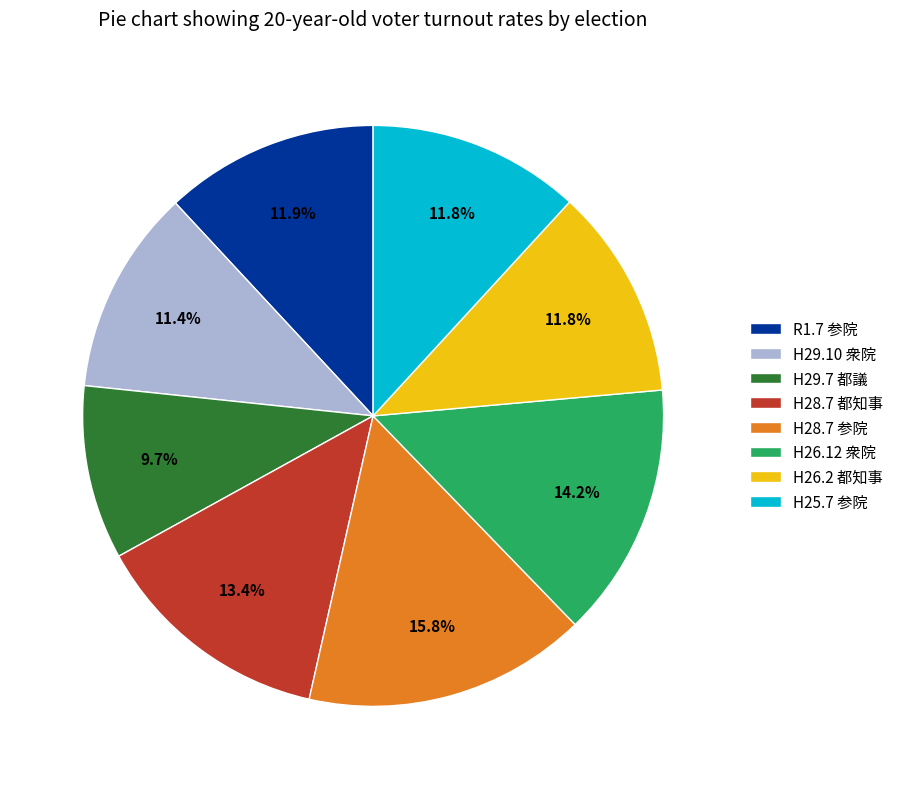

Between H28.7 参院 and H29.7 都議, which is larger?

H28.7 参院